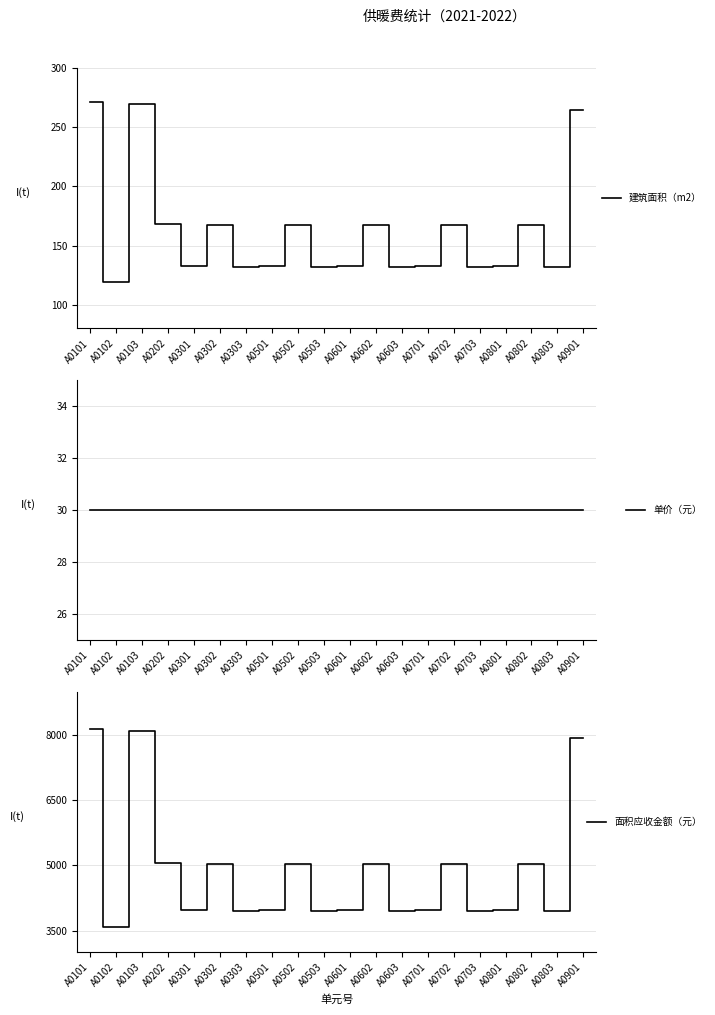

Is the value of 单价（元） at A0801 greater than the value of 建筑面积（m2） at A0802?

No